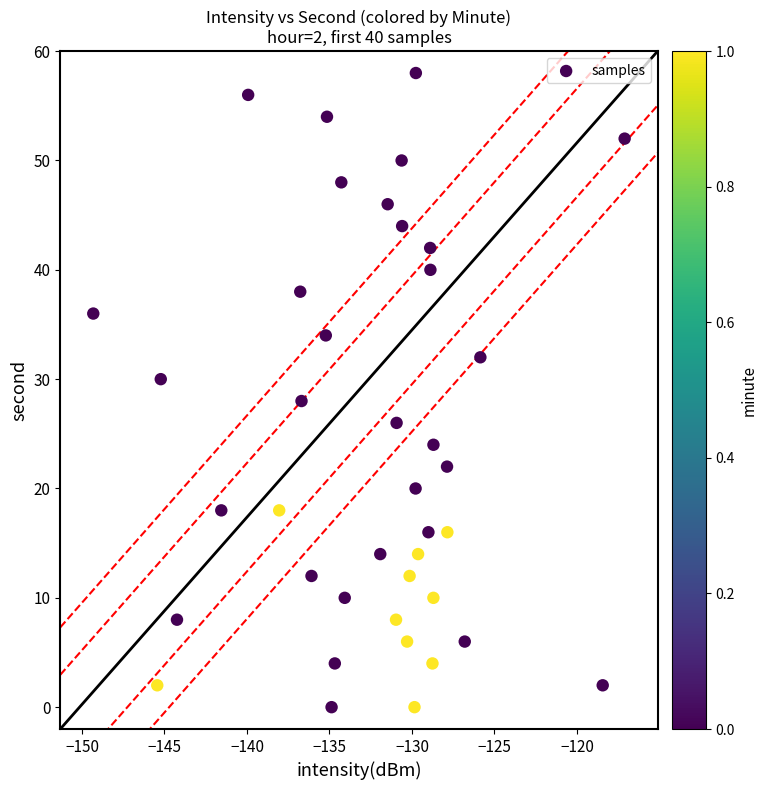

What is the range of Y values (max minus min)?

58